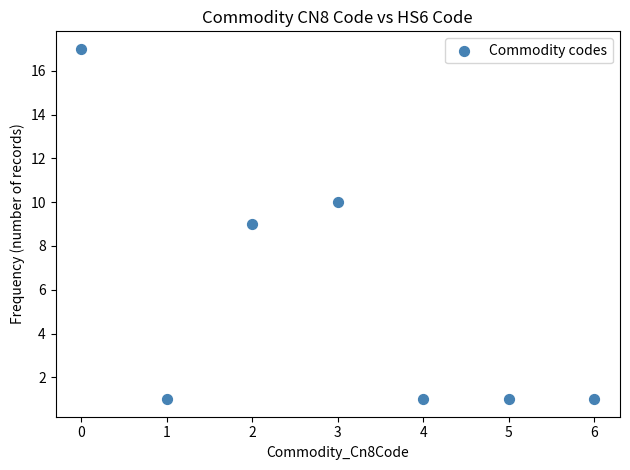

What is the average Y value?

6